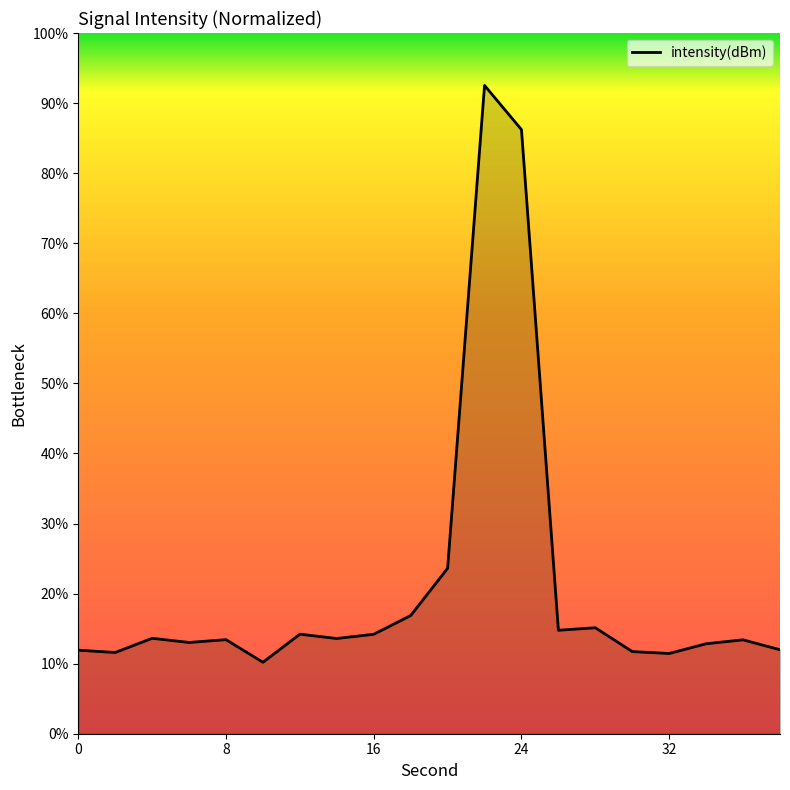

What is the difference between the maximum and minimum values?

82.3